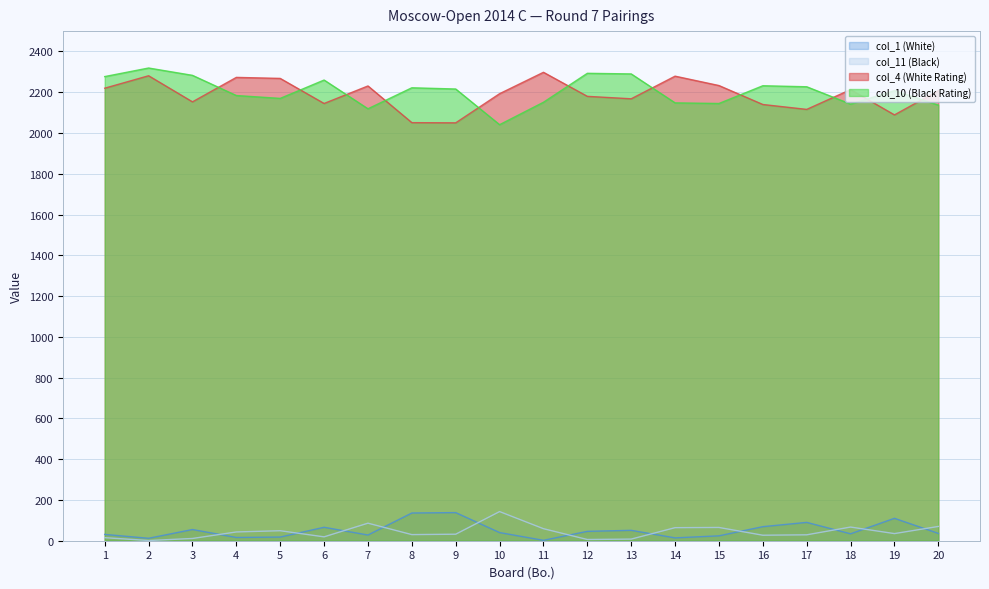

How many interior local peaks does the col_1 (White) series have?

6